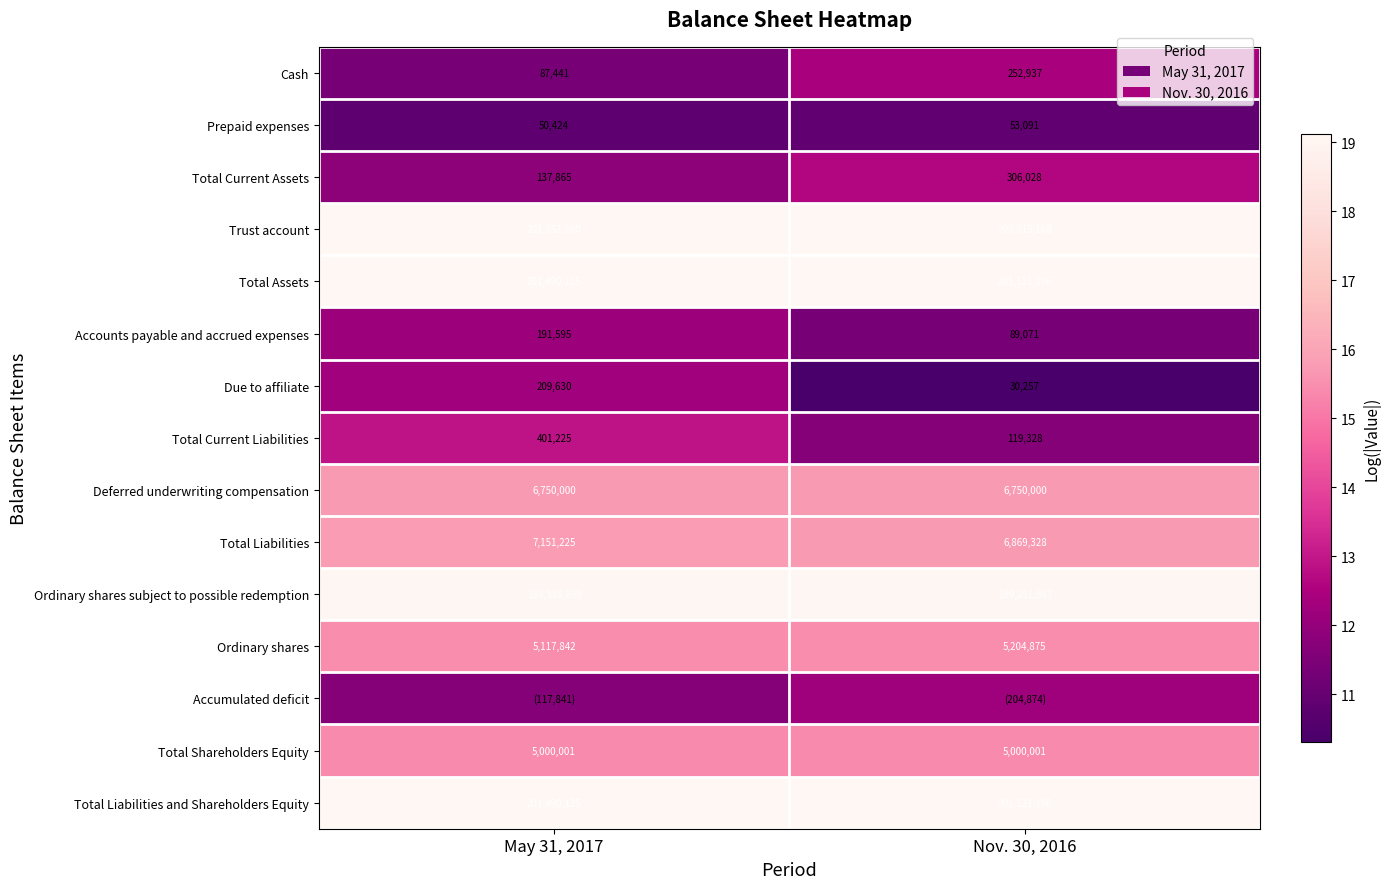

Is the value of Total Liabilities at May 31, 2017 greater than the value of Total Liabilities and Shareholders Equity at Nov. 30, 2016?

No